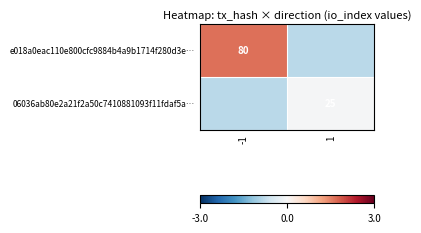

List the labels in order of e018a0eac110e800cfc9884b4a9b1714f280d3e… value, largest first.

-1, 1